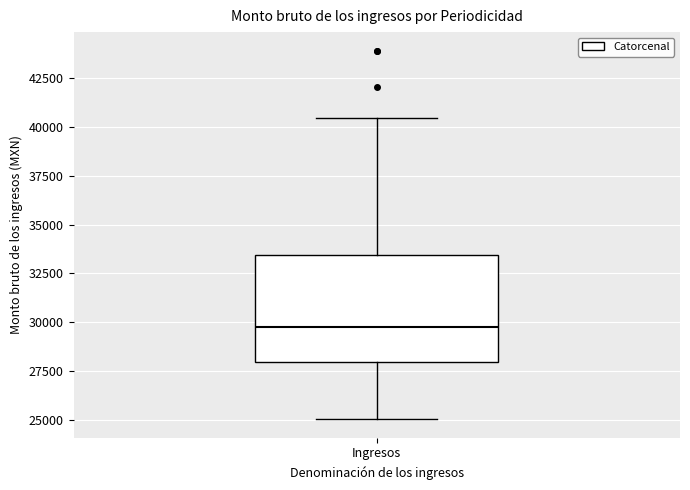

Read this box plot against the y-axis: the position of the median line, the range covered by the box, and the ends of both whiskers. The values are not printed on the chart, so give them approximately, as read against the axis.

median 29500, box 28000 to 33500, whiskers 25000 to 40500